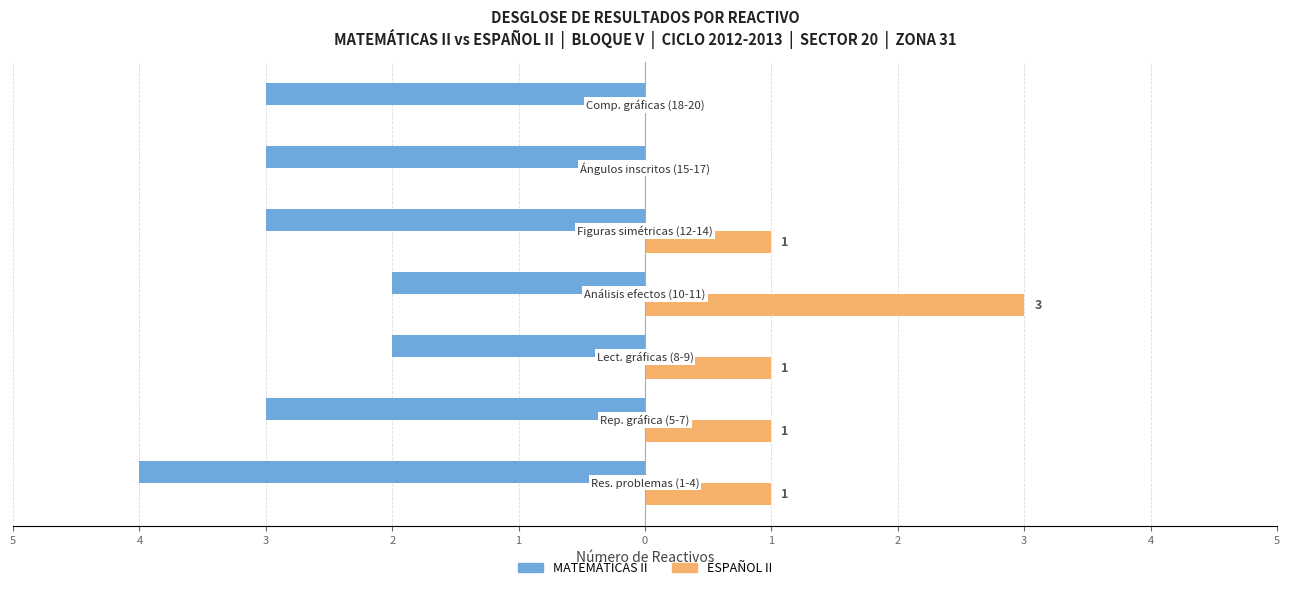

What is the label of the 3rd bar from the right?

1